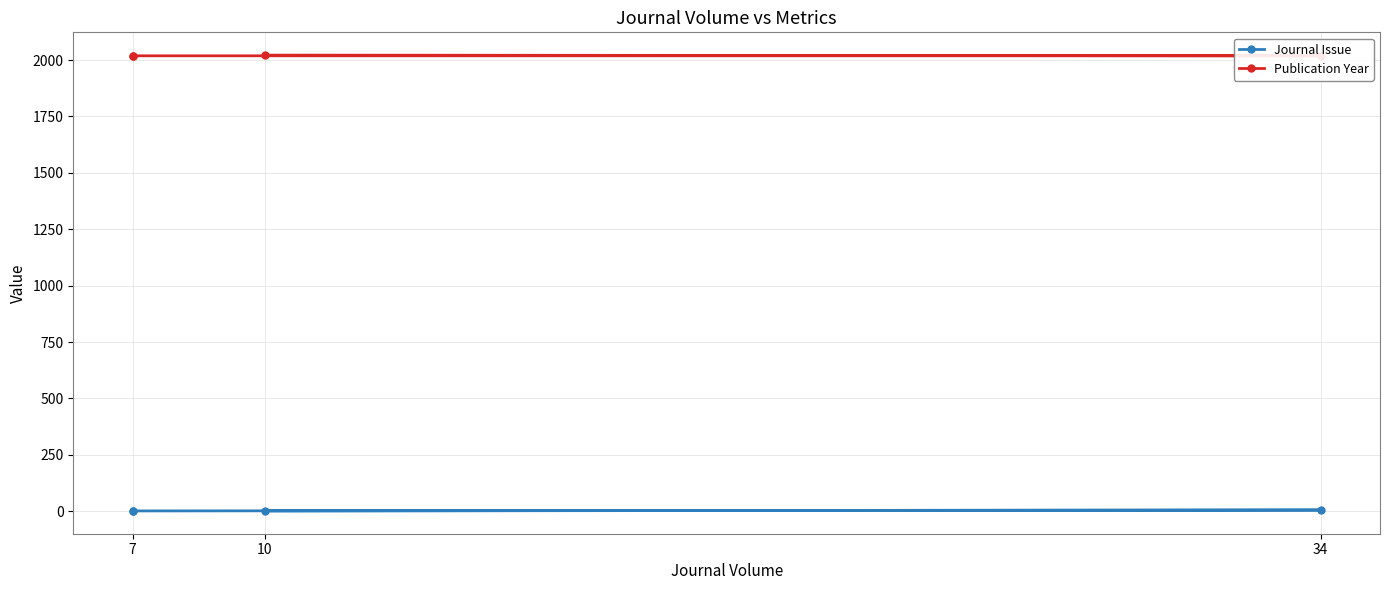

Is it true that Journal Issue equals 1 at 7?

False